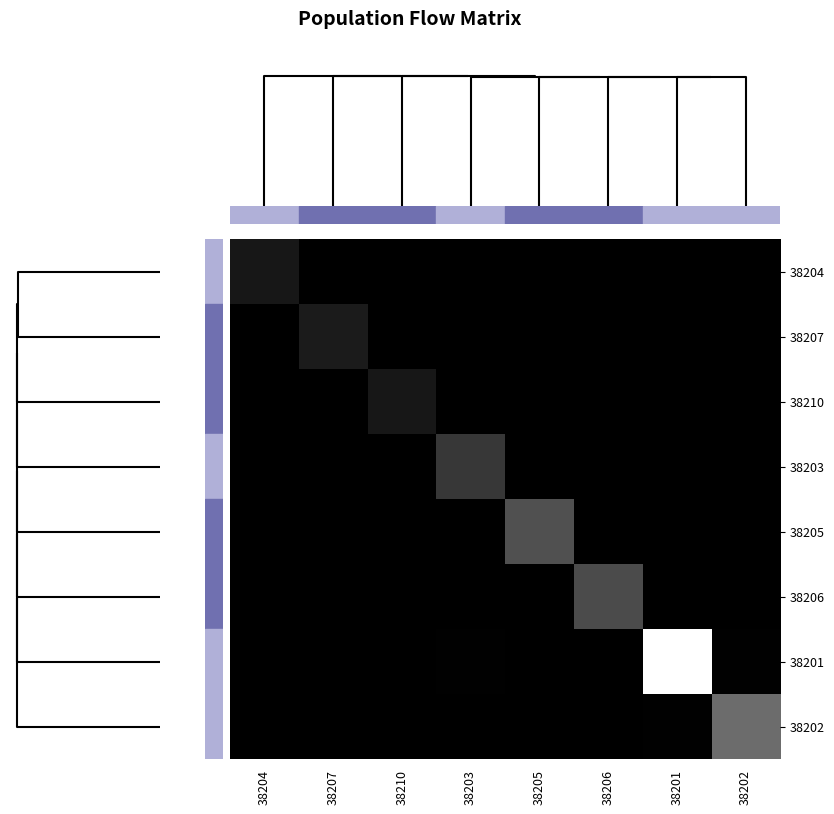

Which series has the largest range (max minus min)?

38201